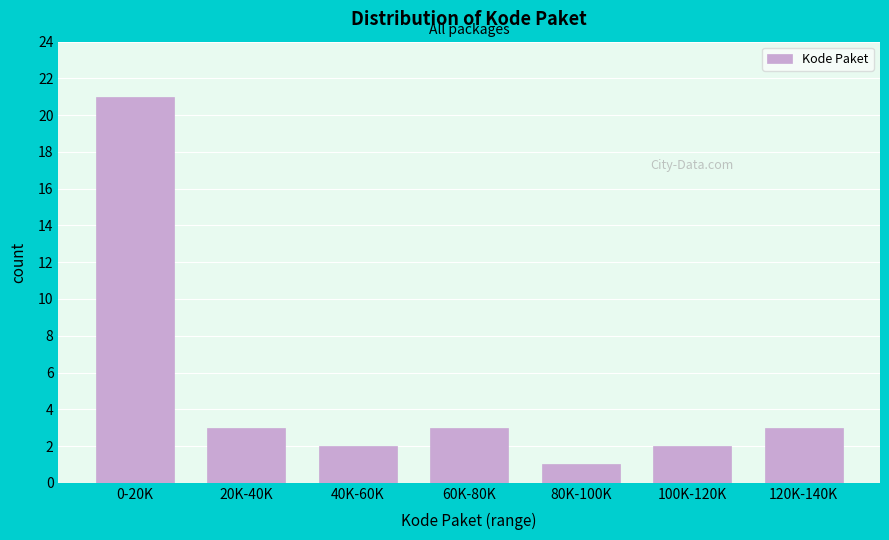

Reading left to right, what are all the values shown in this chart?

21	3	2	3	1	2	3